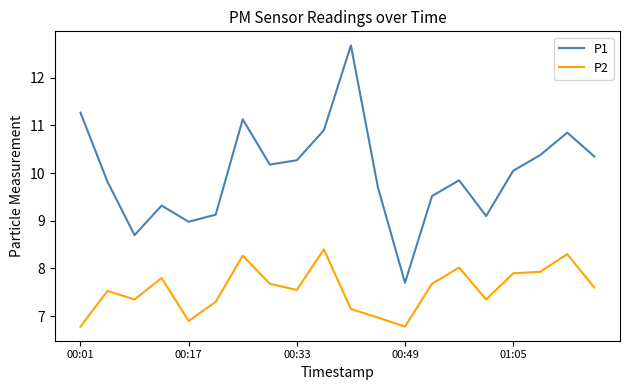

List the series in order of their peak value, lowest first.

P2, P1